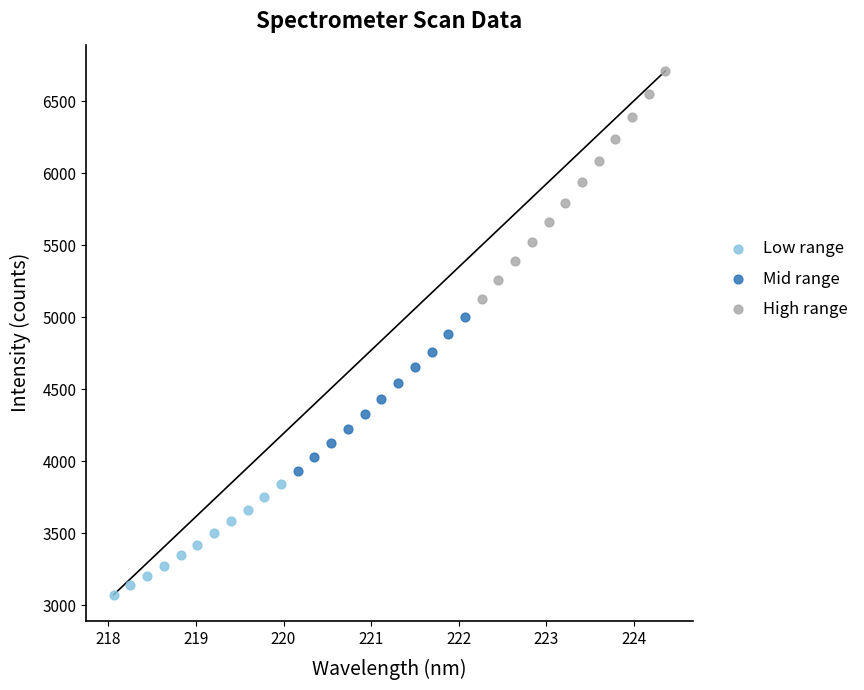

Which series reaches the maximum Y coordinate?

High range